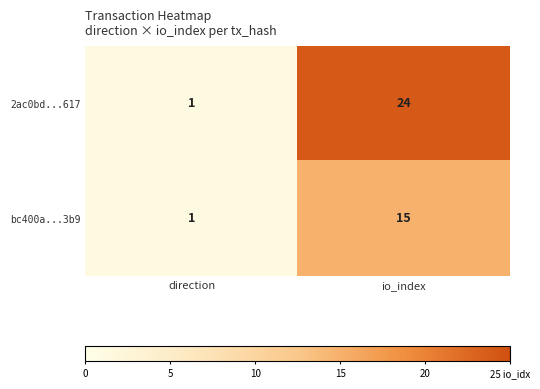

Reading left to right, list all the values displayed in this chart.

2ac0bd...617: 1	24
bc400a...3b9: 1	15